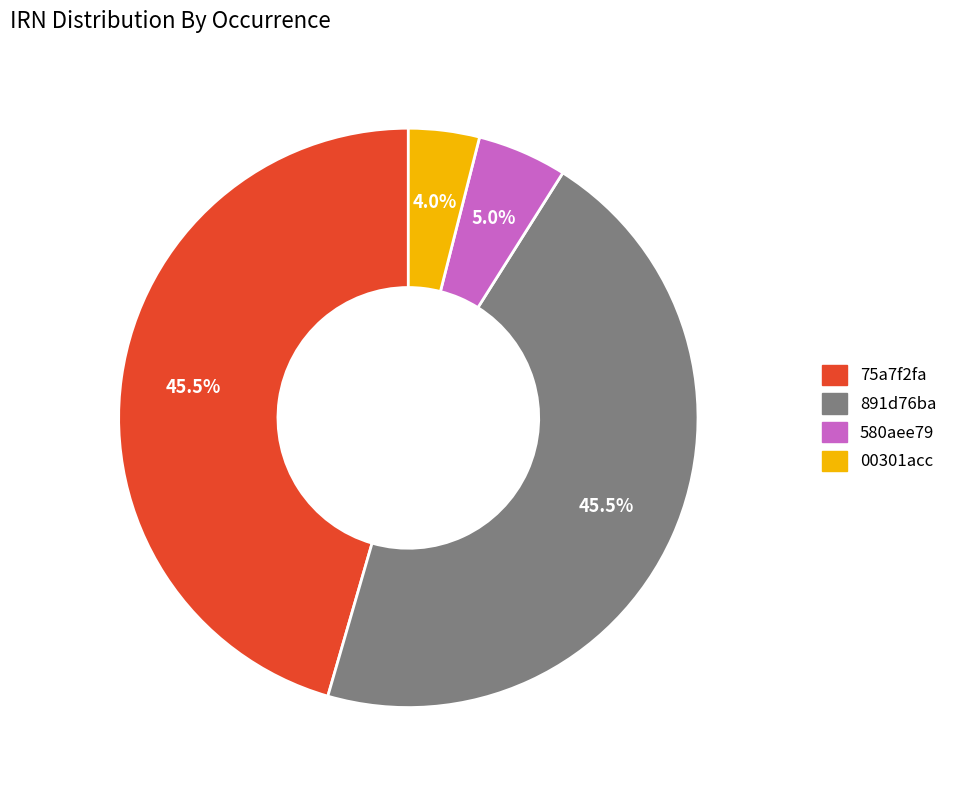

What is the total percentage of 00301acc and 75a7f2fa?

49.5%